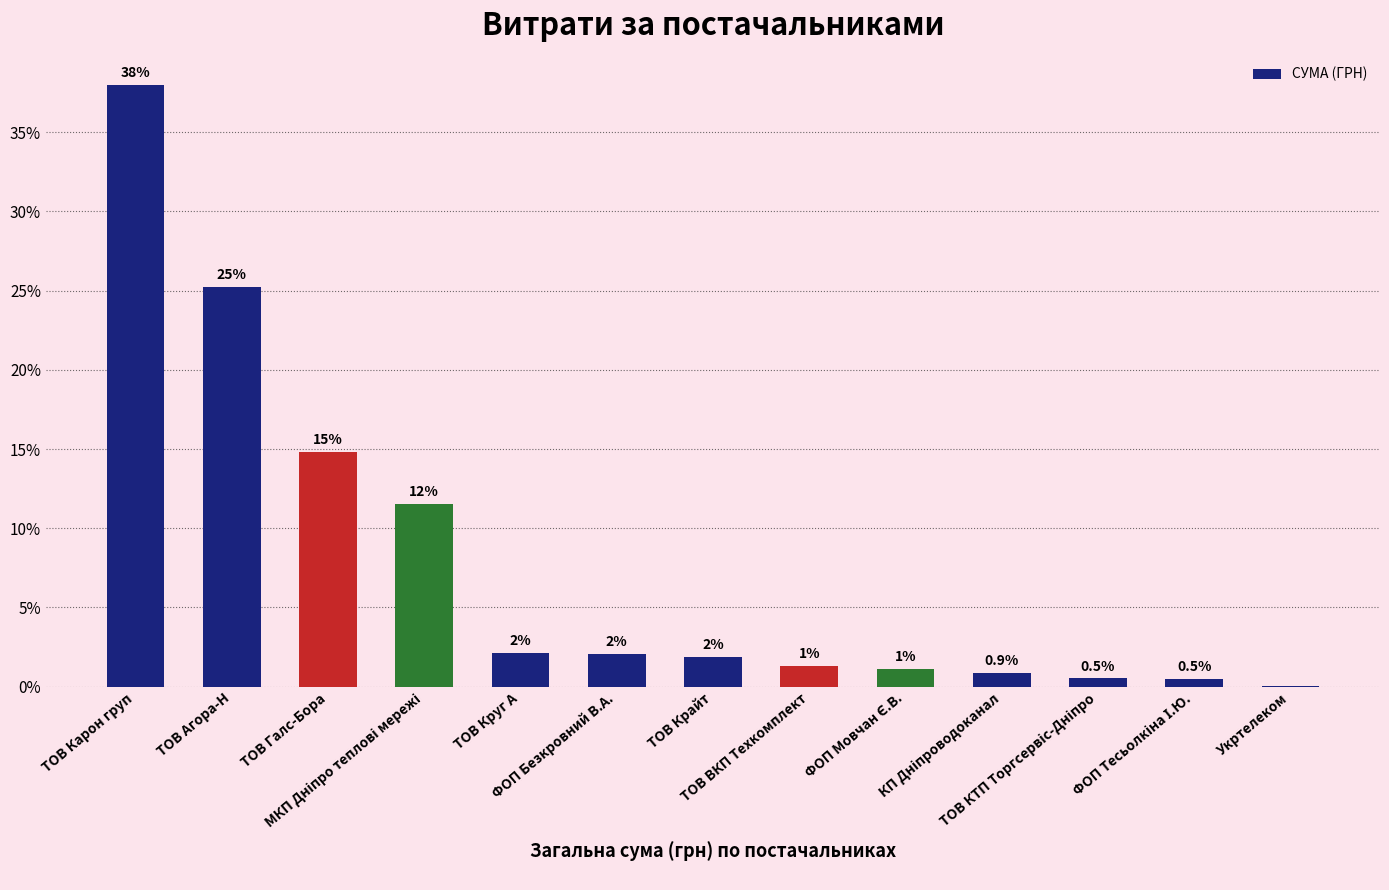

List the labels in order of value, largest first.

ТОВ Карон груп, ТОВ Агора-Н, ТОВ Галс-Бора, МКП Дніпро теплові мережі, ТОВ Круг А, ФОП Безкровний В.А., ТОВ Крайт, ТОВ ВКП Техкомплект, ФОП Мовчан Є.В., КП Дніпроводоканал, ТОВ КТП Торгсервіс-Дніпро, ФОП Тесьолкіна І.Ю., Укртелеком